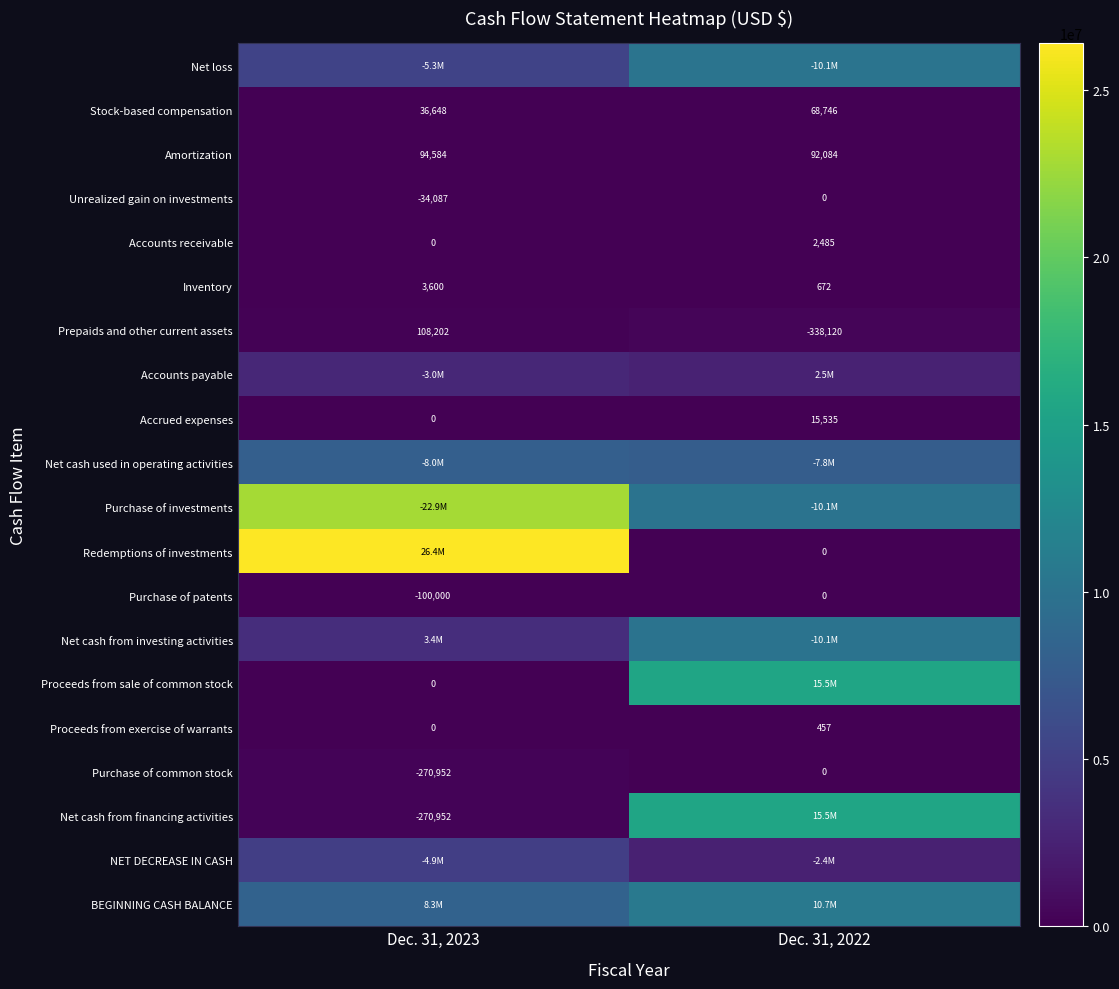

The value of Stock-based compensation at Dec. 31, 2023 is 20070. True or false?

False